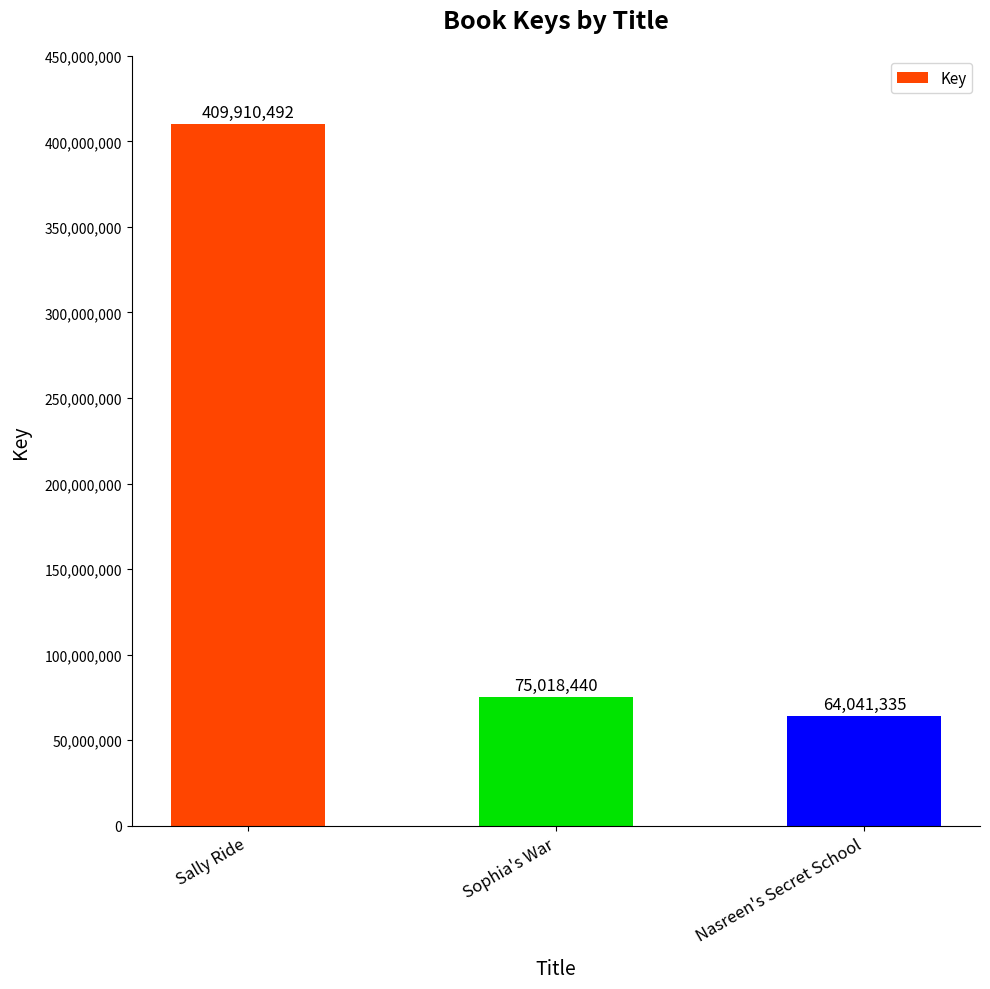

Are the bars grouped side by side (vs. stacked)?

No